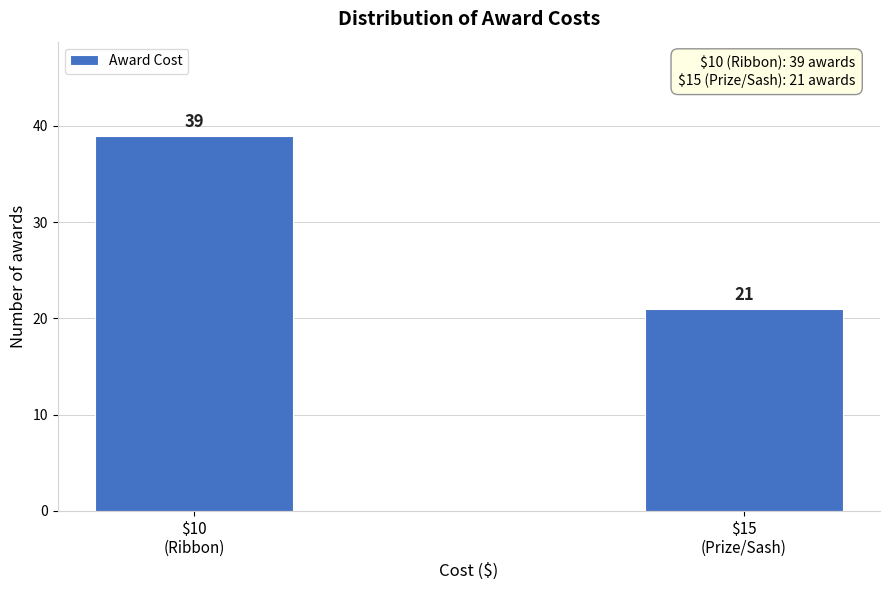

Reading left to right, list all the values displayed in this chart.

39	21